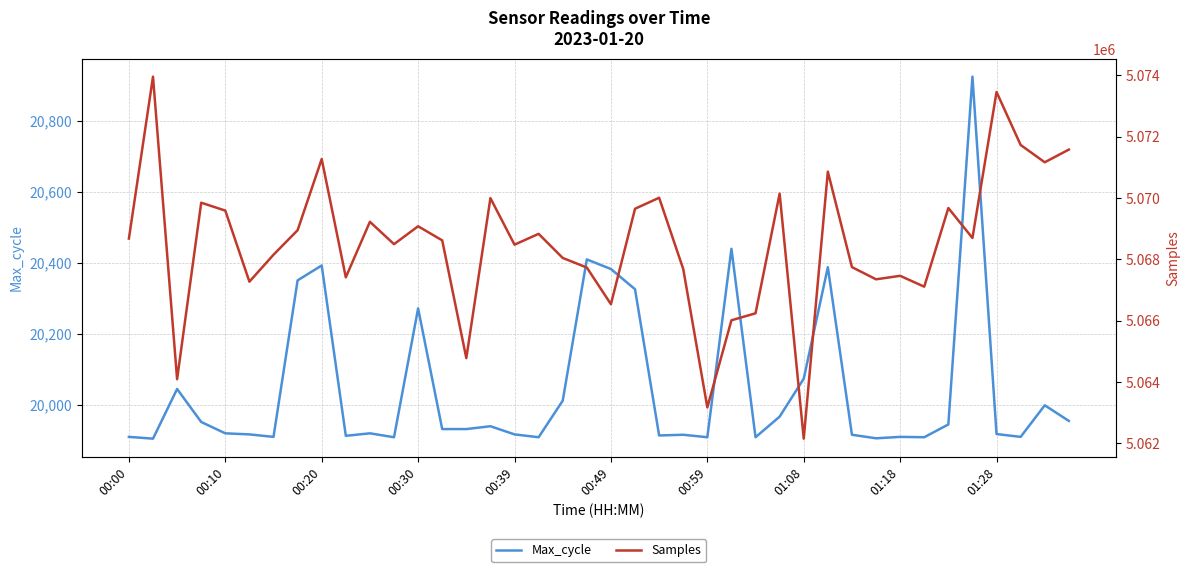

What are all the series names shown in the legend?

Max_cycle, Samples